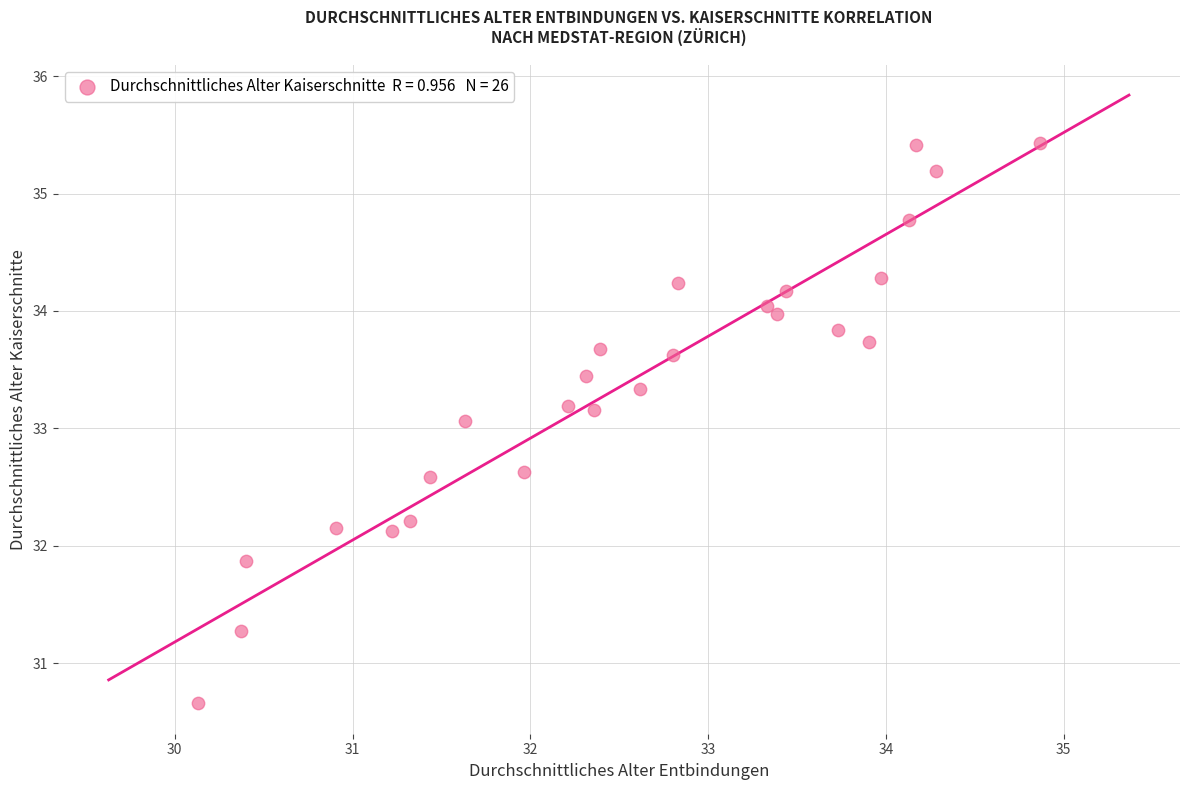

What is the range of Y values (max minus min)?

4.8